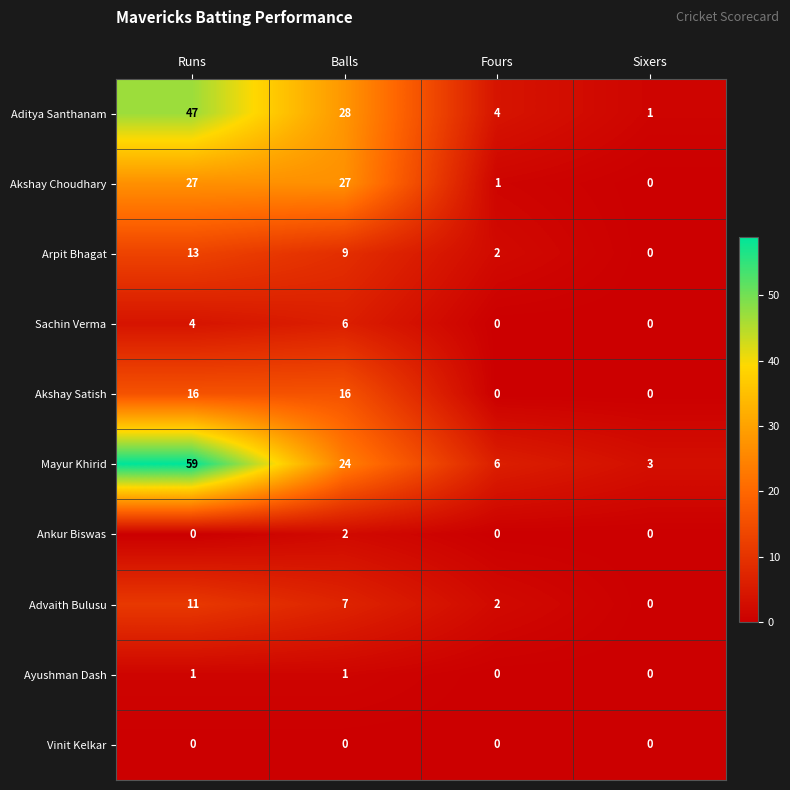

What is the difference between the maximum and minimum values in the Advaith Bulusu series?

11